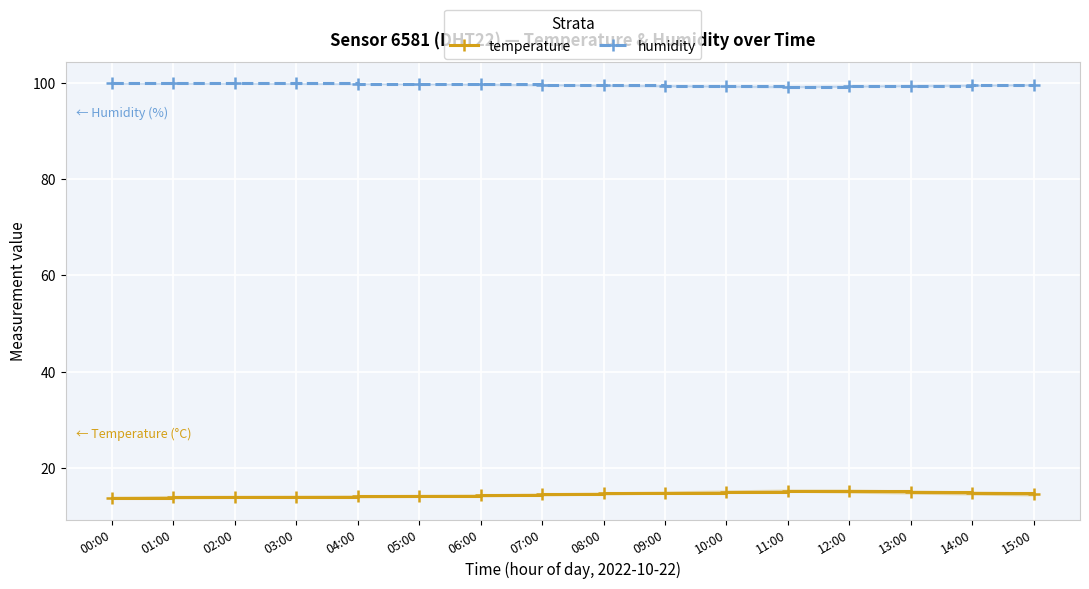

Which series has the largest total across all categories?

humidity